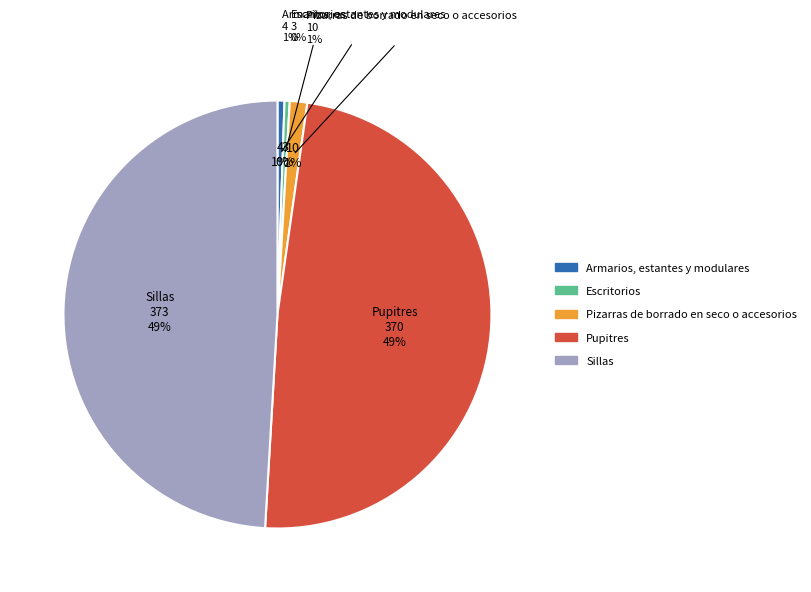

How much of the chart is everything except Pupitres?

51.3%